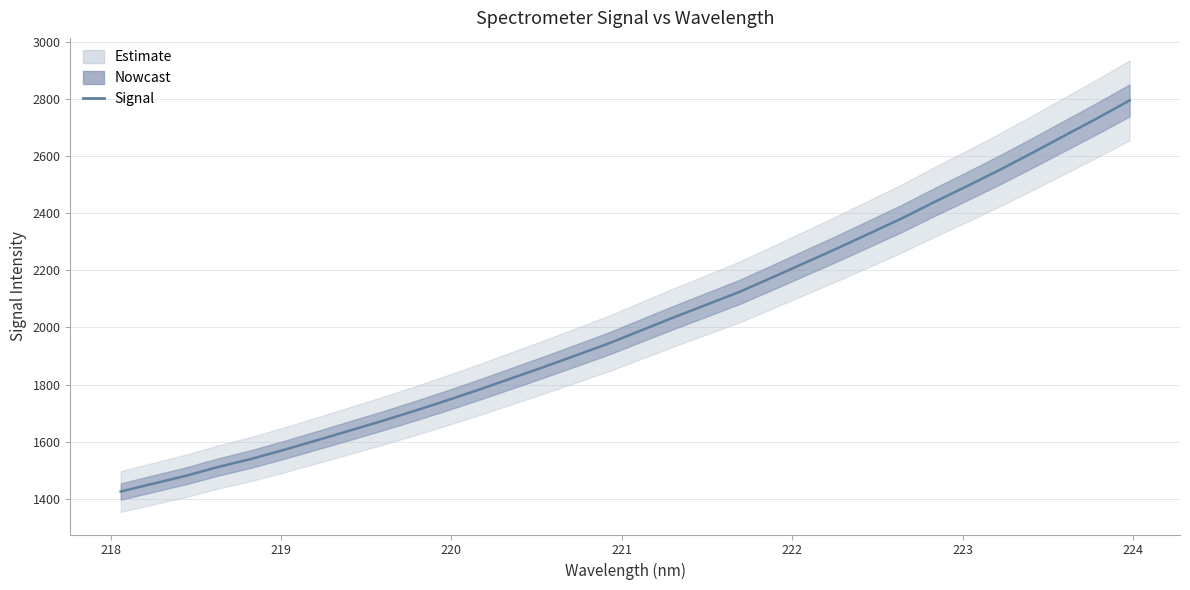

True or false: the data shows 1018.6 at 10.

False